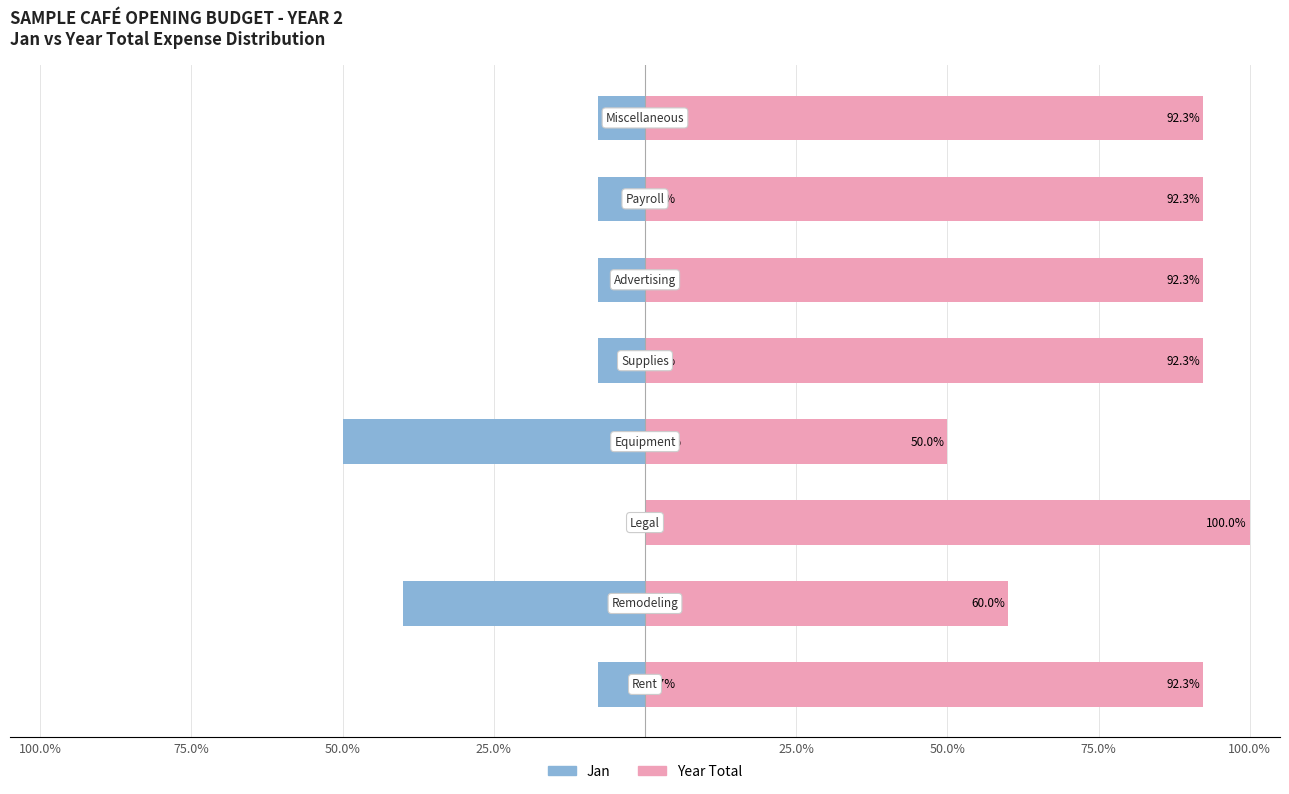

The value of Jan at 100.0% is -2.2. True or false?

False